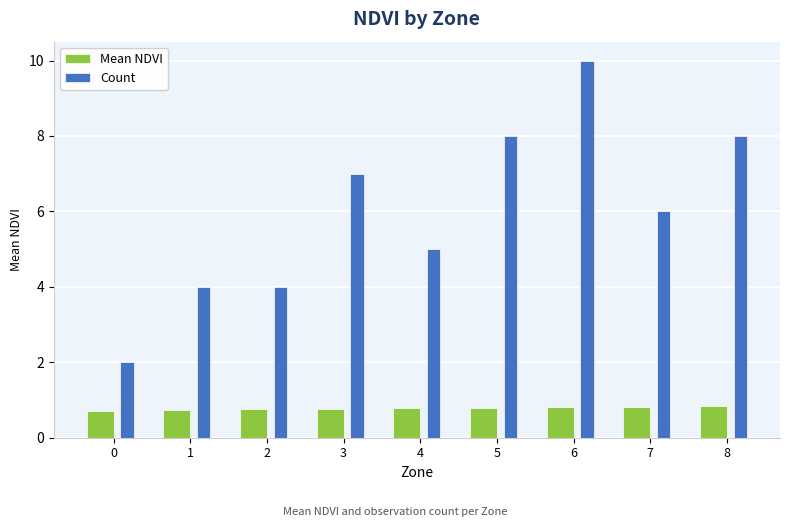

Which label corresponds to the largest value in the chart?

6